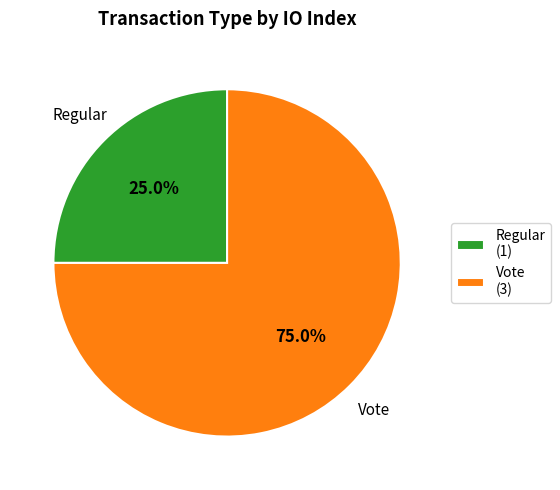

Which category accounts for the majority?

Vote